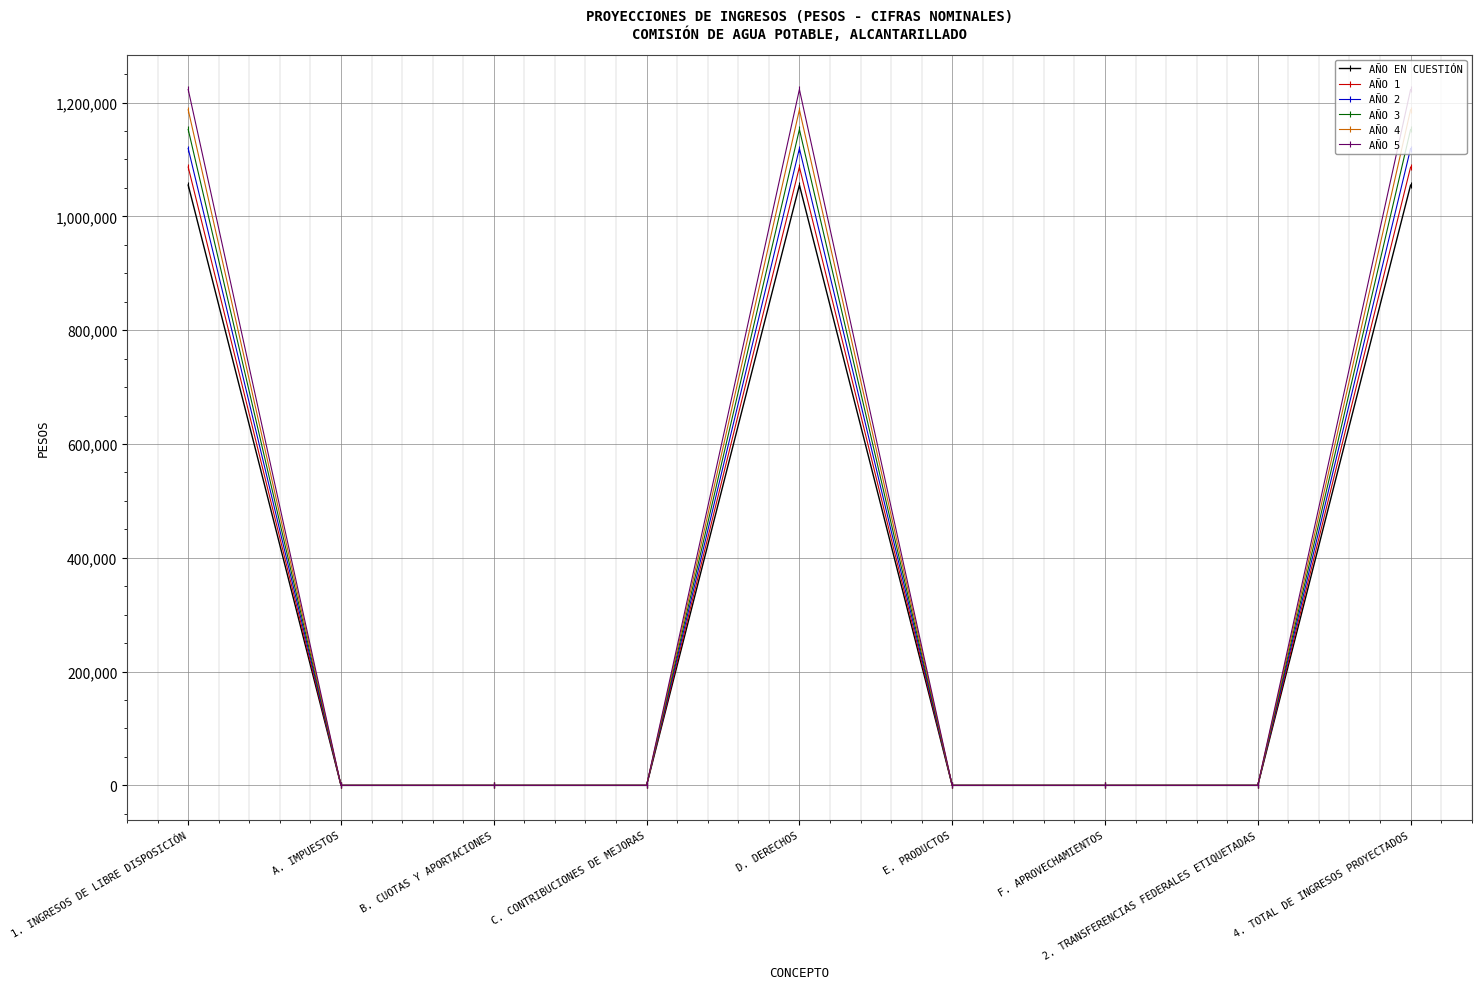

Reading right to left, extract all data points from this chart.

AÑO EN CUESTIÓN: 4. TOTAL DE INGRESOS PROYECTADOS=1055003.0	2. TRANSFERENCIAS FEDERALES ETIQUETADAS=0.0	F. APROVECHAMIENTOS=0.0	E. PRODUCTOS=0.0	D. DERECHOS=1055003.0	C. CONTRIBUCIONES DE MEJORAS=0.0	B. CUOTAS Y APORTACIONES=0.0	A. IMPUESTOS=0.0	1. INGRESOS DE LIBRE DISPOSICIÓN=1055003.0
AÑO 1: 4. TOTAL DE INGRESOS PROYECTADOS=1086653.1	2. TRANSFERENCIAS FEDERALES ETIQUETADAS=0.0	F. APROVECHAMIENTOS=0.0	E. PRODUCTOS=0.0	D. DERECHOS=1086653.1	C. CONTRIBUCIONES DE MEJORAS=0.0	B. CUOTAS Y APORTACIONES=0.0	A. IMPUESTOS=0.0	1. INGRESOS DE LIBRE DISPOSICIÓN=1086653.1
AÑO 2: 4. TOTAL DE INGRESOS PROYECTADOS=1119252.7	2. TRANSFERENCIAS FEDERALES ETIQUETADAS=0.0	F. APROVECHAMIENTOS=0.0	E. PRODUCTOS=0.0	D. DERECHOS=1119252.7	C. CONTRIBUCIONES DE MEJORAS=0.0	B. CUOTAS Y APORTACIONES=0.0	A. IMPUESTOS=0.0	1. INGRESOS DE LIBRE DISPOSICIÓN=1119252.7
AÑO 3: 4. TOTAL DE INGRESOS PROYECTADOS=1152830.3	2. TRANSFERENCIAS FEDERALES ETIQUETADAS=0.0	F. APROVECHAMIENTOS=0.0	E. PRODUCTOS=0.0	D. DERECHOS=1152830.3	C. CONTRIBUCIONES DE MEJORAS=0.0	B. CUOTAS Y APORTACIONES=0.0	A. IMPUESTOS=0.0	1. INGRESOS DE LIBRE DISPOSICIÓN=1152830.3
AÑO 4: 4. TOTAL DE INGRESOS PROYECTADOS=1187415.2	2. TRANSFERENCIAS FEDERALES ETIQUETADAS=0.0	F. APROVECHAMIENTOS=0.0	E. PRODUCTOS=0.0	D. DERECHOS=1187415.2	C. CONTRIBUCIONES DE MEJORAS=0.0	B. CUOTAS Y APORTACIONES=0.0	A. IMPUESTOS=0.0	1. INGRESOS DE LIBRE DISPOSICIÓN=1187415.2
AÑO 5: 4. TOTAL DE INGRESOS PROYECTADOS=1223037.6	2. TRANSFERENCIAS FEDERALES ETIQUETADAS=0.0	F. APROVECHAMIENTOS=0.0	E. PRODUCTOS=0.0	D. DERECHOS=1223037.6	C. CONTRIBUCIONES DE MEJORAS=0.0	B. CUOTAS Y APORTACIONES=0.0	A. IMPUESTOS=0.0	1. INGRESOS DE LIBRE DISPOSICIÓN=1223037.6